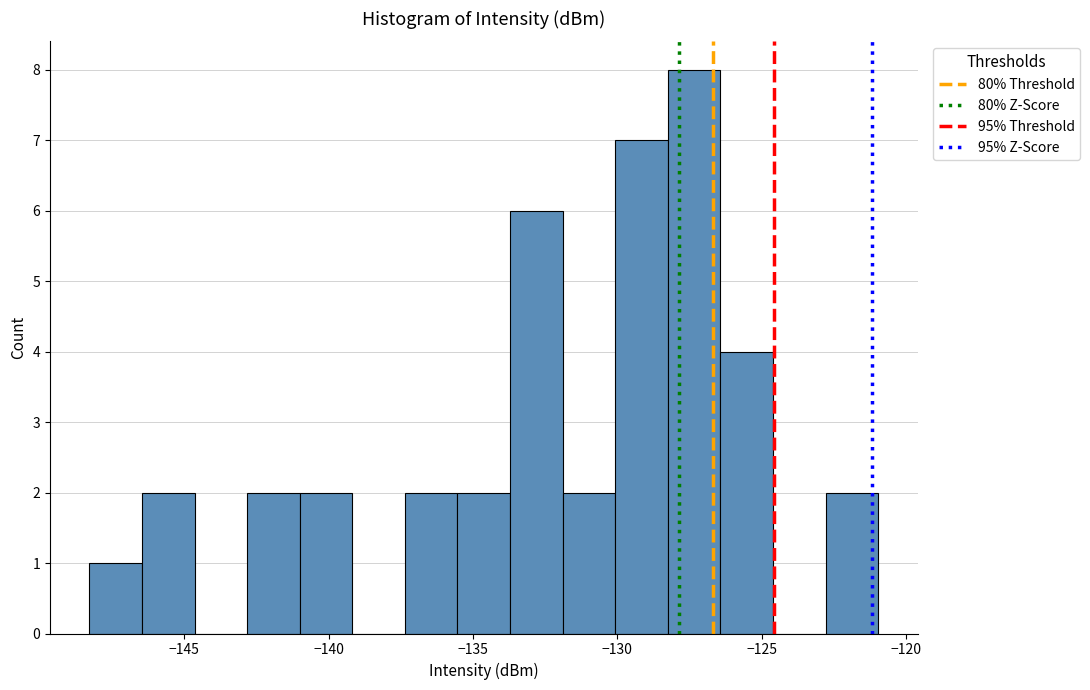

Around what value on the x-axis is the tallest bar? Give the approximate position of its centre, as read against the axis.

-127.5